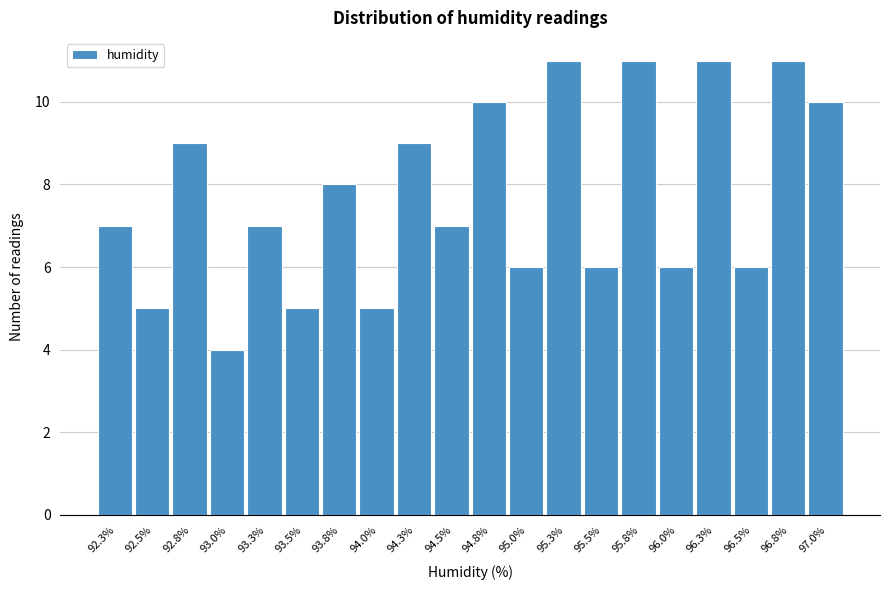

Reading left to right, list all the values displayed in this chart.

92.3%=7	92.5%=5	92.8%=9	93.0%=4	93.3%=7	93.5%=5	93.8%=8	94.0%=5	94.3%=9	94.5%=7	94.8%=10	95.0%=6	95.3%=11	95.5%=6	95.8%=11	96.0%=6	96.3%=11	96.5%=6	96.8%=11	97.0%=10